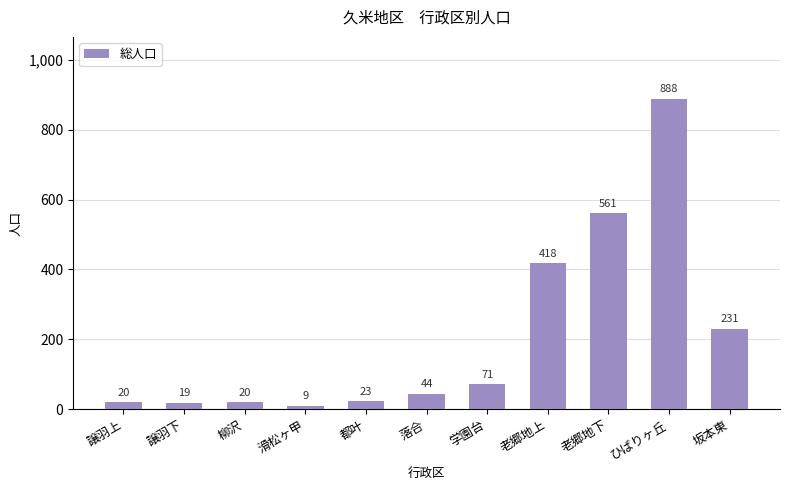

Which label corresponds to the largest value in the chart?

ひばりヶ丘